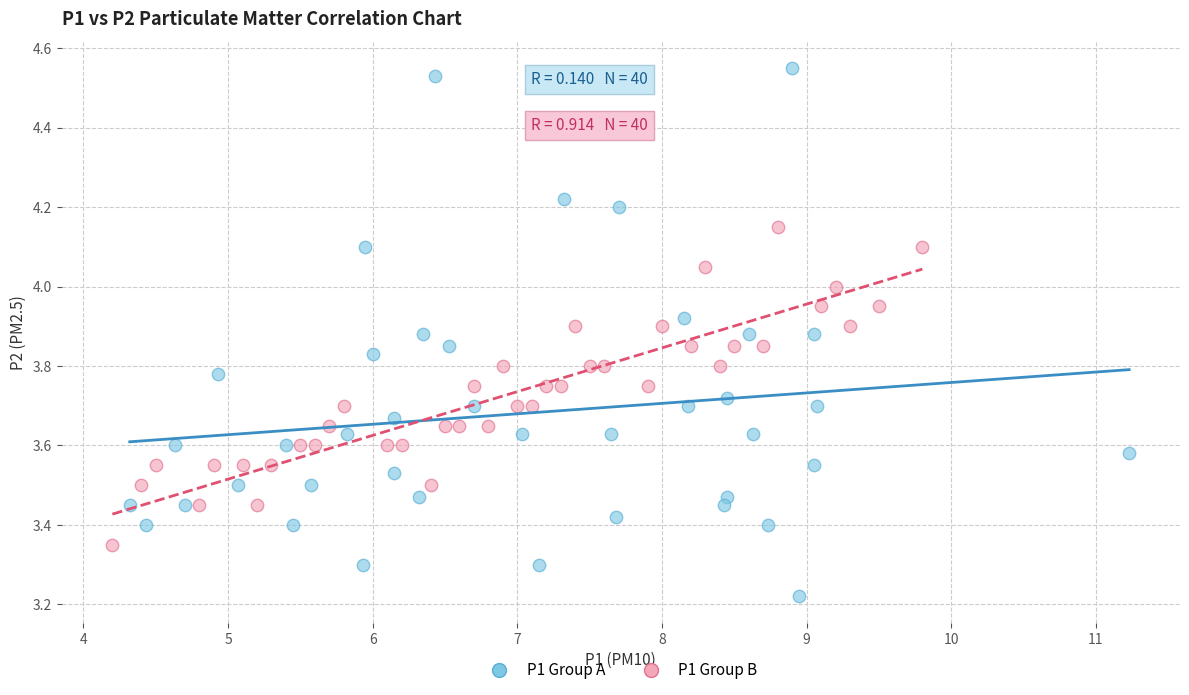

Which series reaches the minimum Y coordinate?

P1 Group A